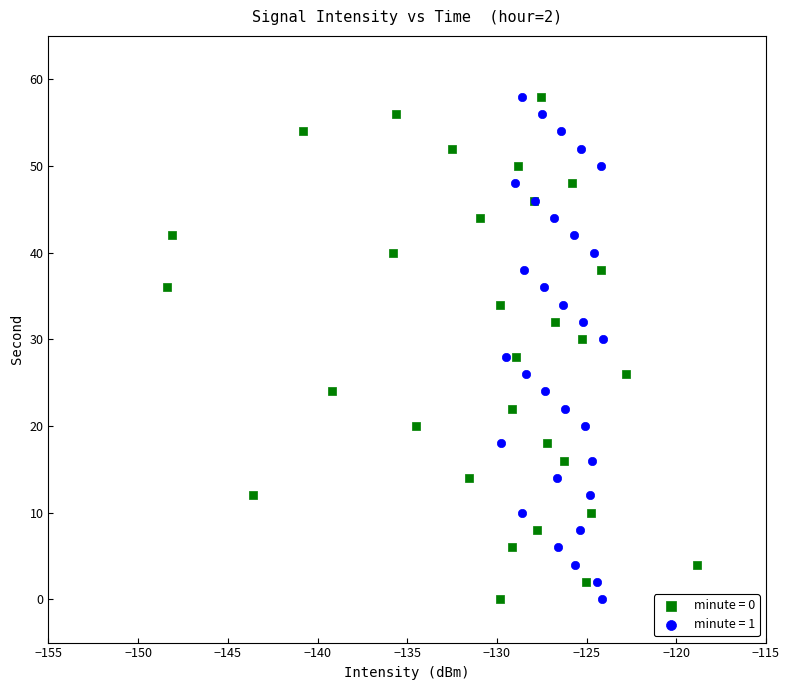

What are all the series names shown in the legend?

minute = 0, minute = 1